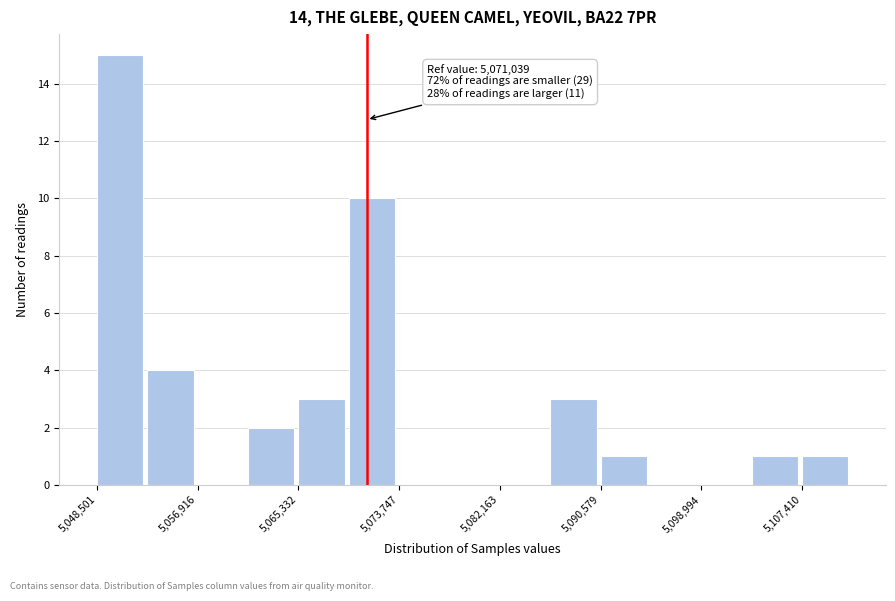

Over which range of the x-axis is the bar tallest?

5049000 to 5053000